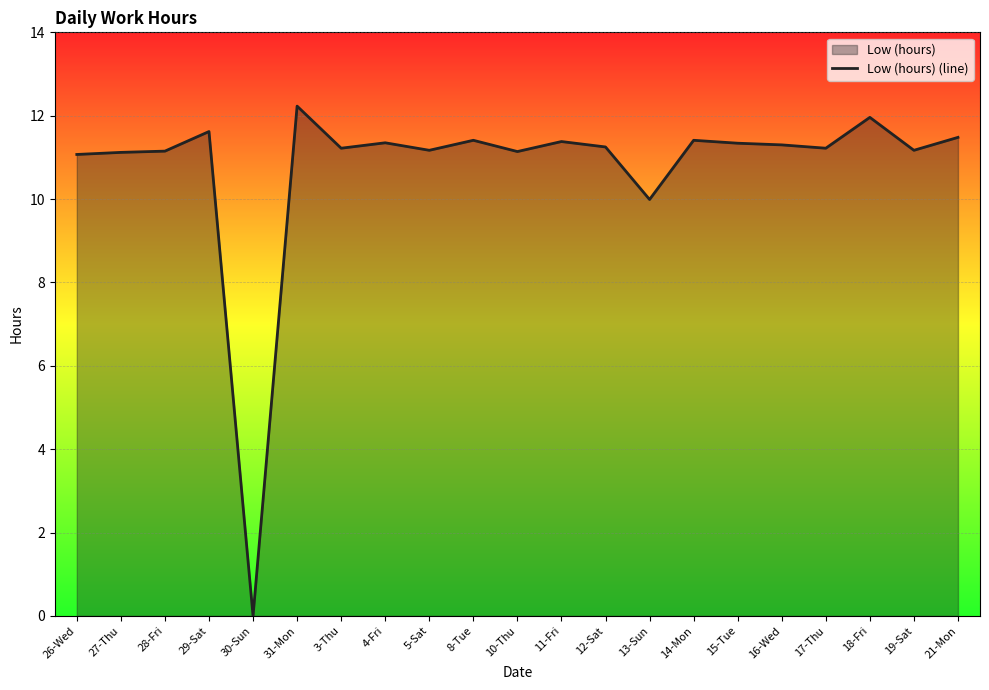

Rank the categories by value from lowest to highest.

30-Sun, 13-Sun, 26-Wed, 27-Thu, 10-Thu, 28-Fri, 5-Sat, 19-Sat, 3-Thu, 17-Thu, 12-Sat, 16-Wed, 15-Tue, 4-Fri, 11-Fri, 8-Tue, 14-Mon, 21-Mon, 29-Sat, 18-Fri, 31-Mon